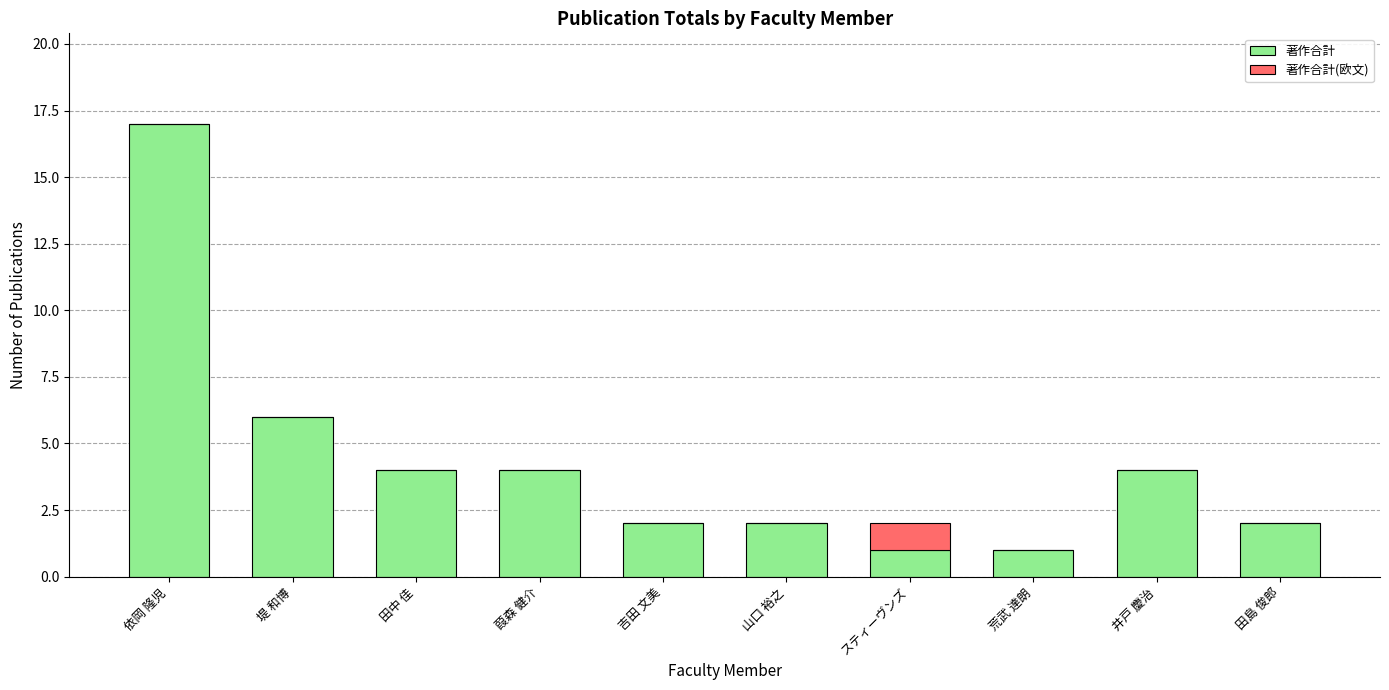

Where is 著作合計 nearest to the value 9?

堤 和博